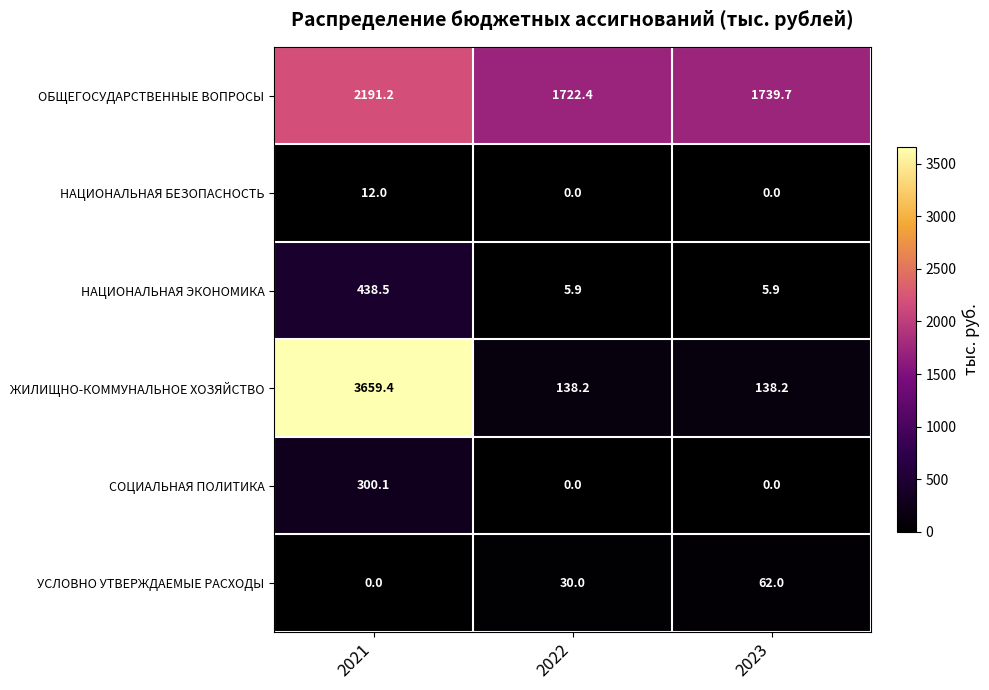

What is the difference between the maximum and minimum values in the ЖИЛИЩНО-КОММУНАЛЬНОЕ ХОЗЯЙСТВО series?

3521.2